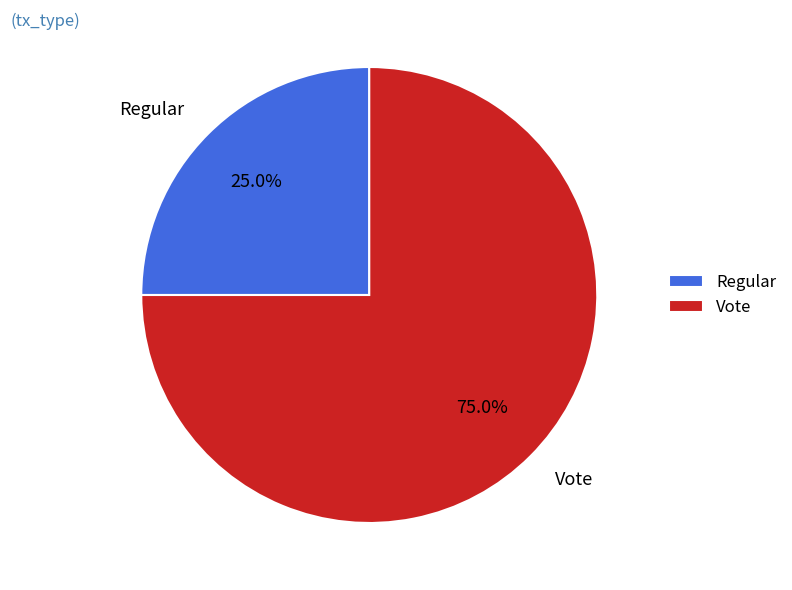

Which has a higher value, Regular or Vote?

Vote